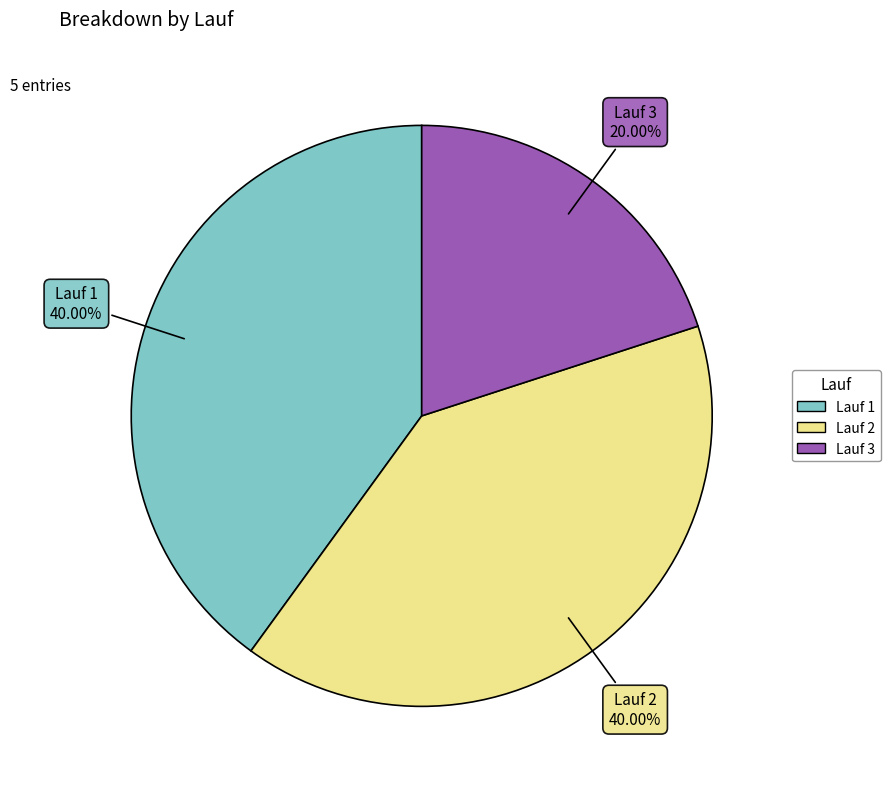

Is it true that Lauf 2 is 31% of the pie?

False